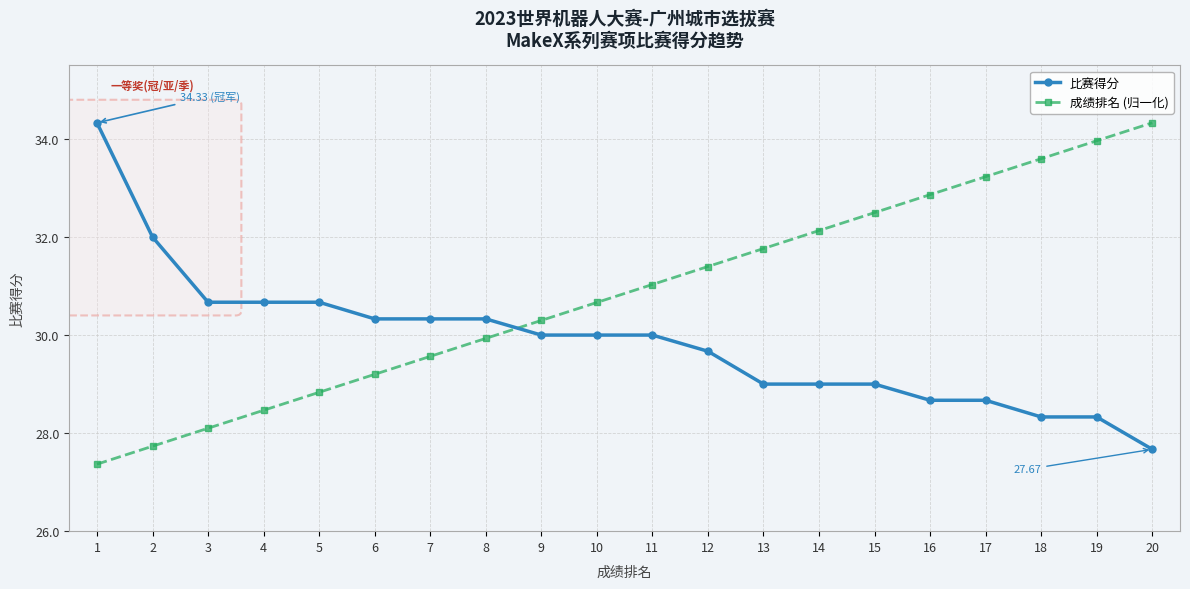

Which series changed the most between 2 and 17?

成绩排名 (归一化)